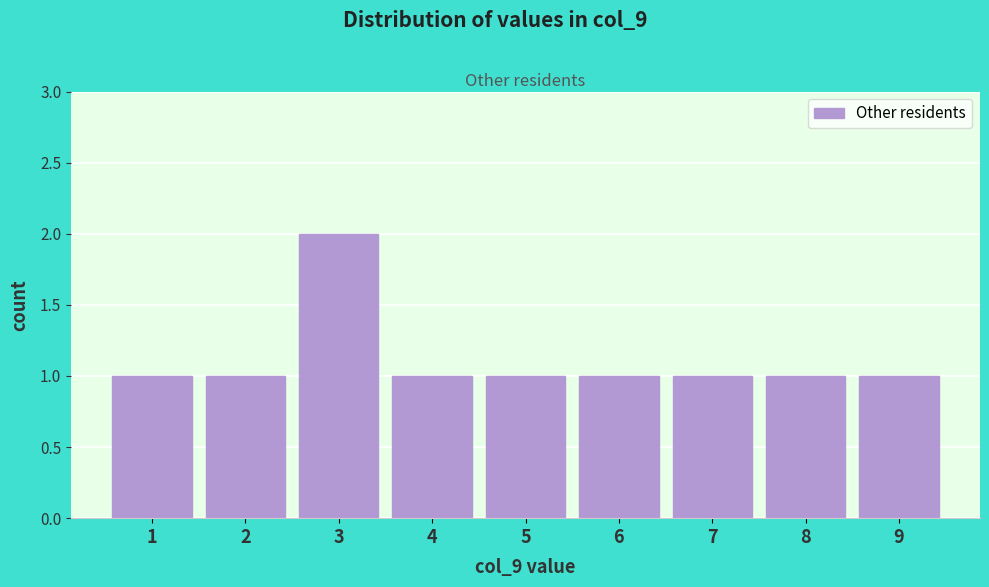

Reading left to right, extract all data points from this chart.

1	1	2	1	1	1	1	1	1